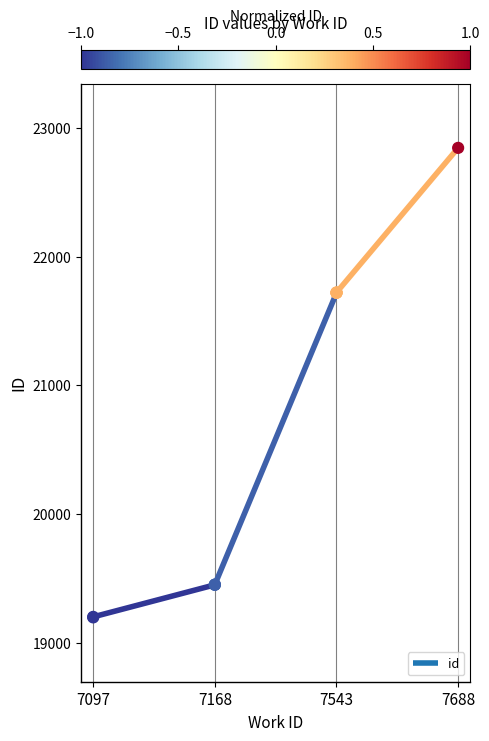

What is the change in value from 7543 to 7688?

+1125